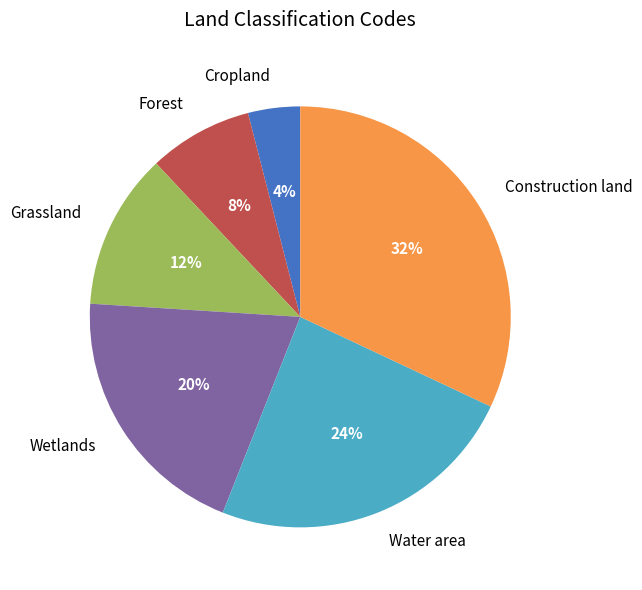

Does Wetlands represent more than half of the total?

No